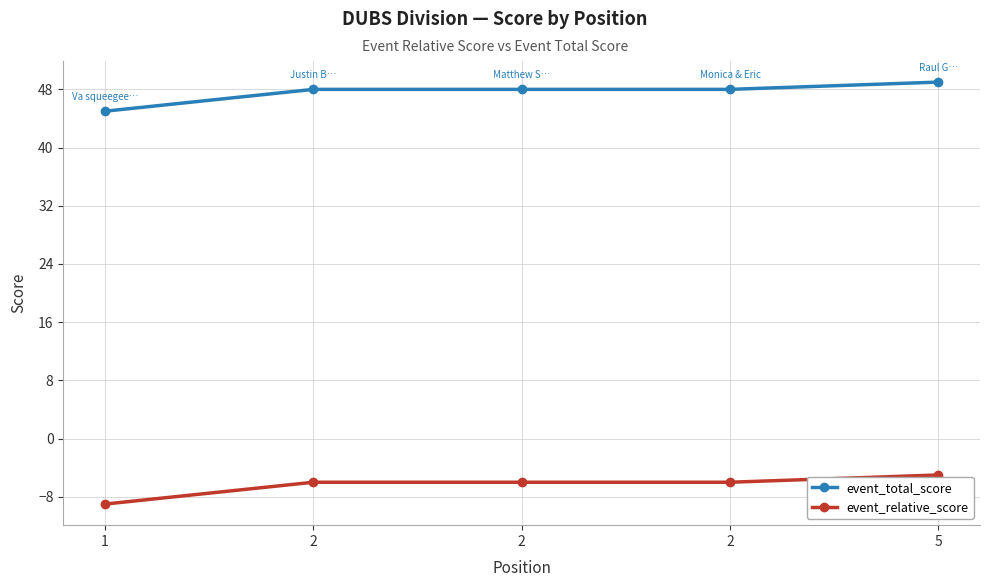

What are all the series names shown in the legend?

event_total_score, event_relative_score